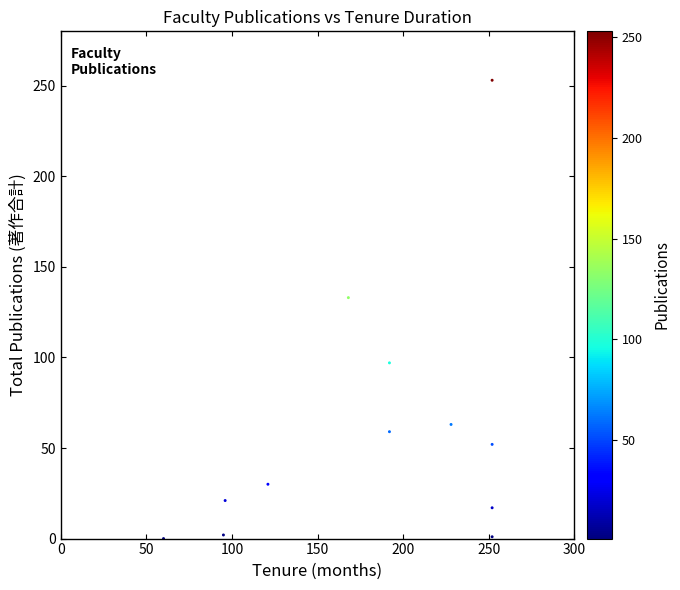

What Y value in the scatter plot is closest to 126?

133